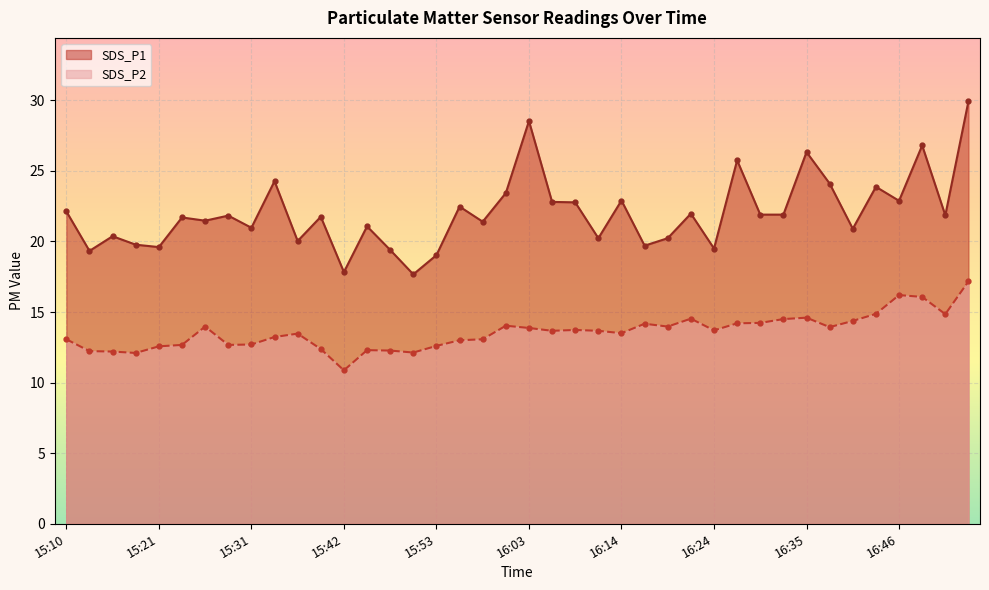

What is the approximate value of SDS_P2 at 16:33?

14.5